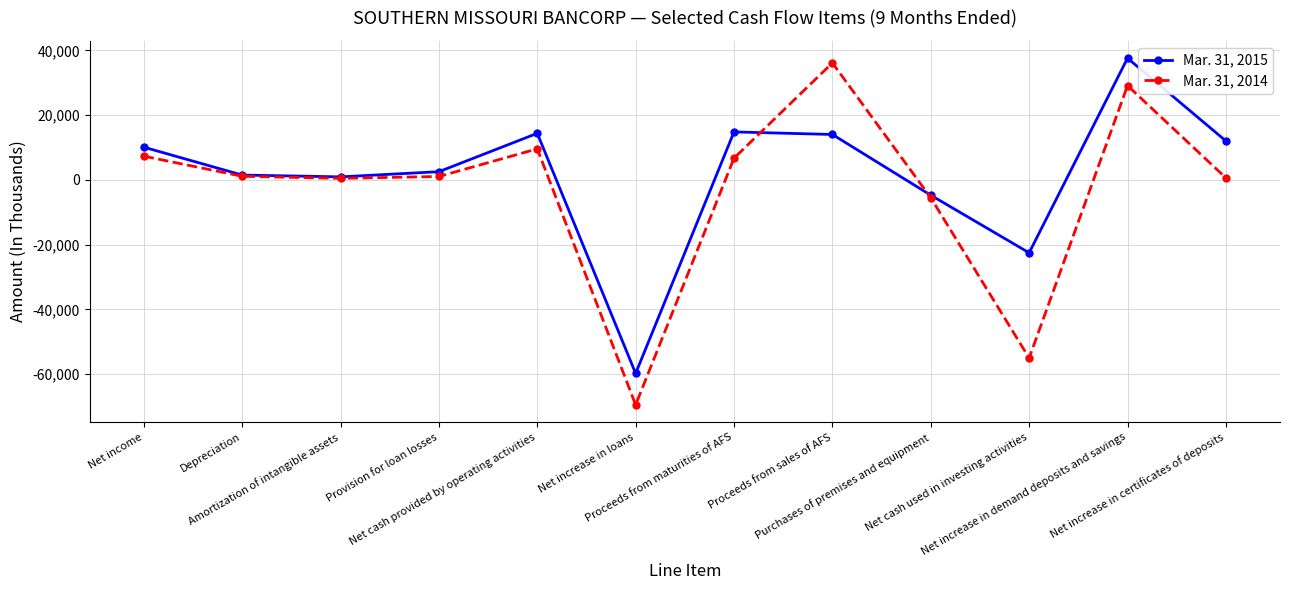

Which series has the largest total across all categories?

Mar. 31, 2015